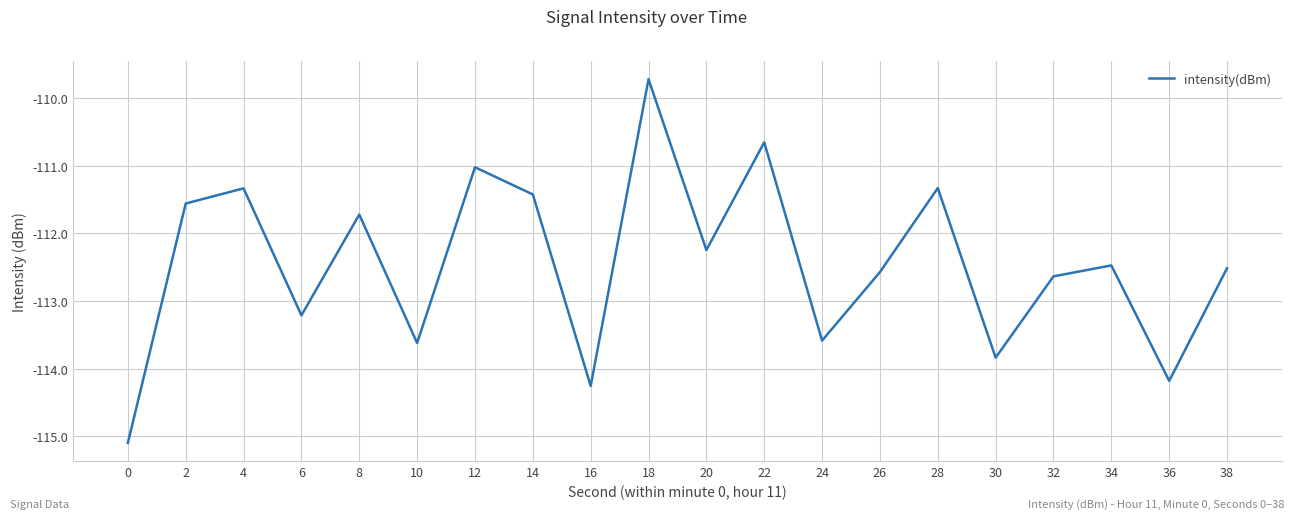

Count the number of values greater than -112.

8